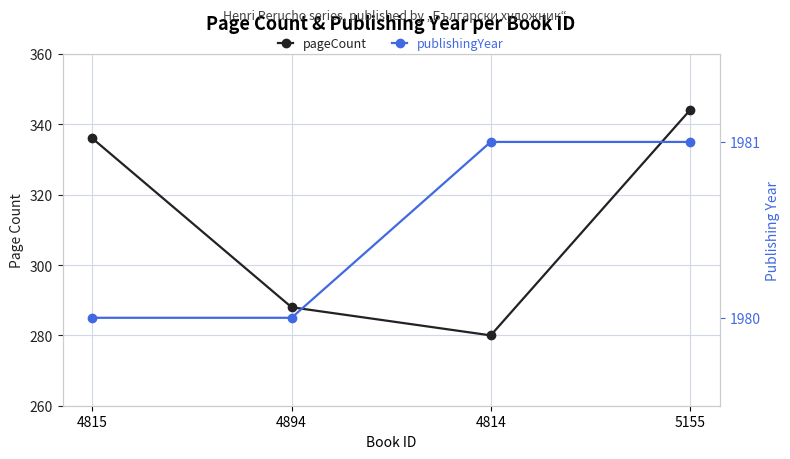

Reading left to right, extract all data points from this chart.

pageCount: 336	288	280	344
publishingYear: 1980	1980	1981	1981